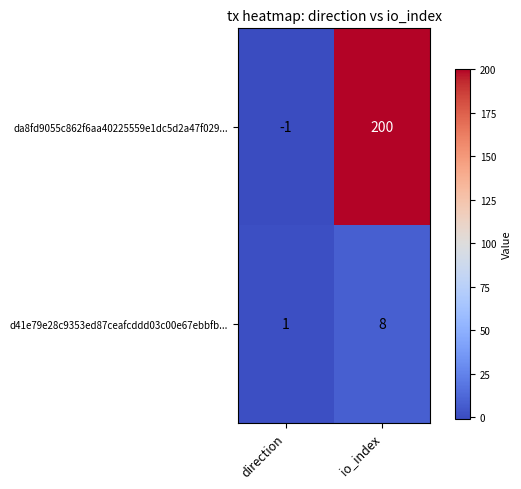

Is it true that d41e79e28c9353ed87ceafcddd03c00e67ebbfb... equals 5 at io_index?

False